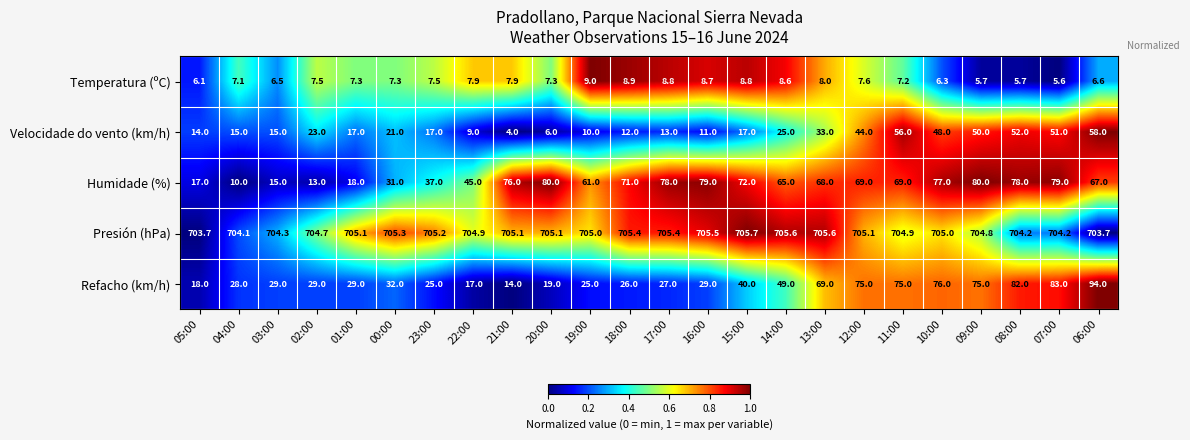

Rank the series by their maximum value, from highest to lowest.

Presión (hPa), Refacho (km/h), Humidade (%), Velocidade do vento (km/h), Temperatura (ºC)